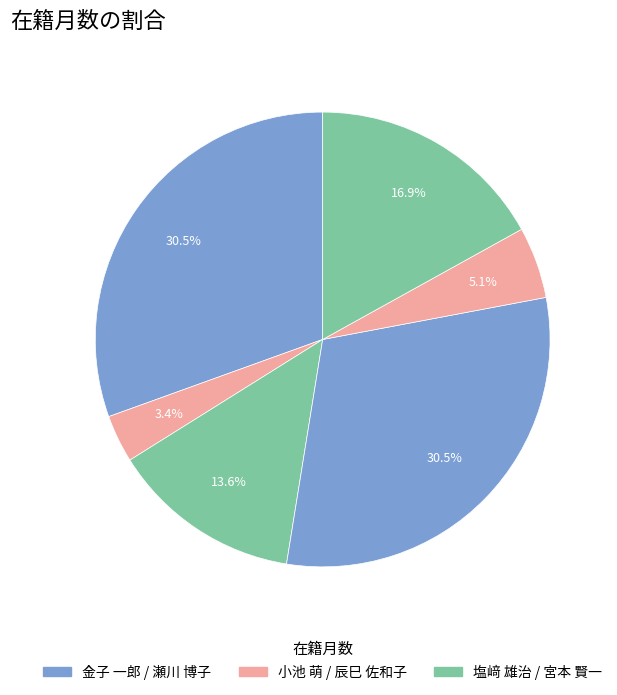

Rank the categories by value from lowest to highest.

小池 萌, 辰巳 佐和子, 塩﨑 雄治, 宮本 賢一, 金子 一郎, 瀬川 博子